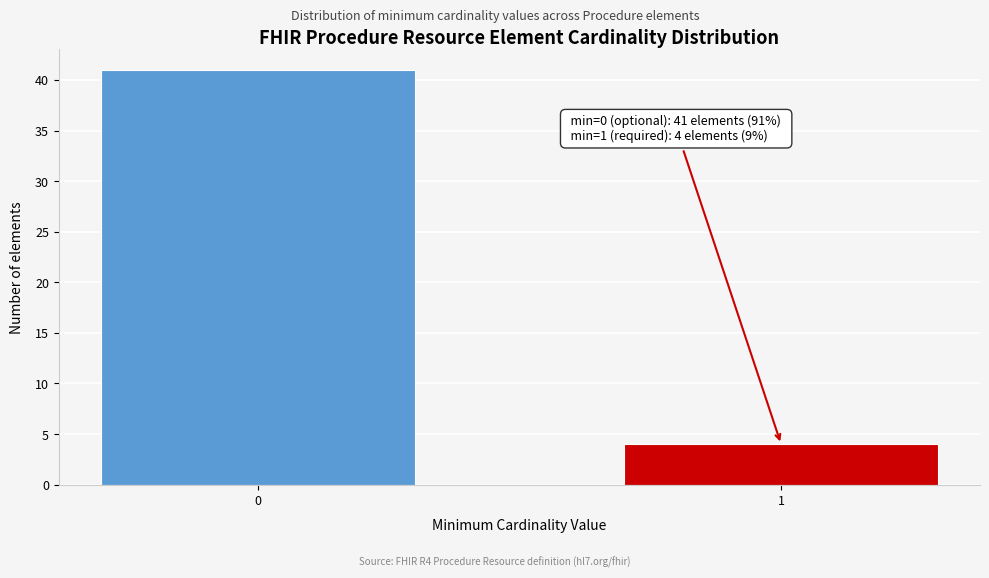

Reading left to right, what are all the values shown in this chart?

41	4